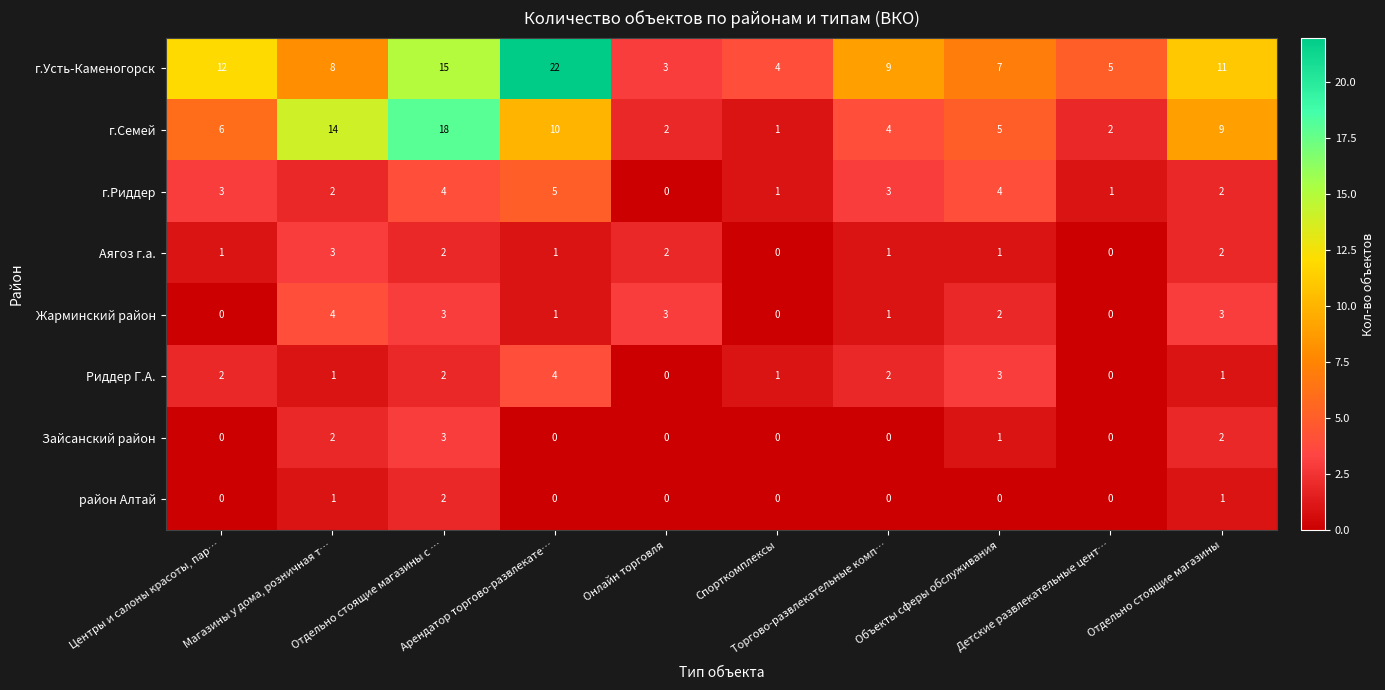

What is the greatest value displayed?

22